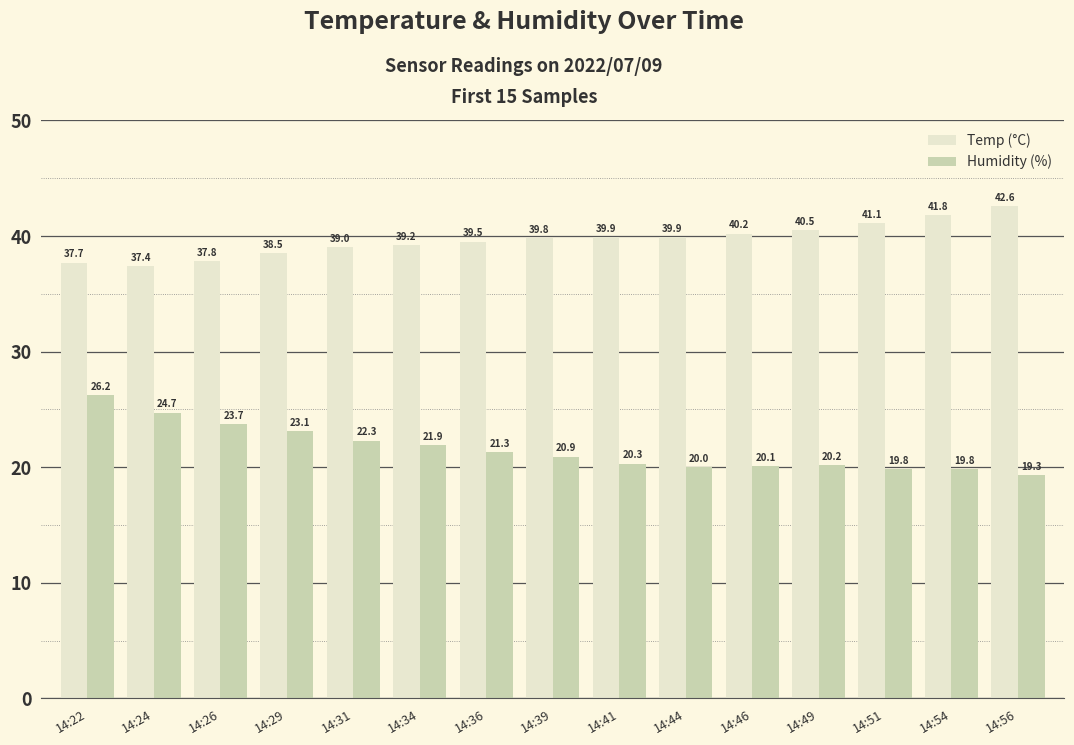

How many data points does each series have?

15